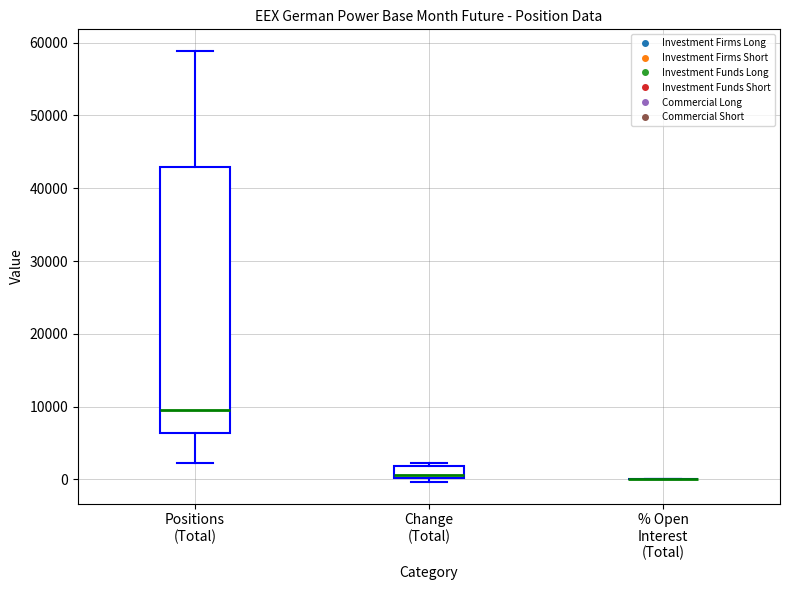

Reading left to right, read every box against the y-axis: the position of its median line, the range the box covers, and the ends of its whiskers. The values are not printed on the chart, so give them approximately, as read against the axis.

Positions (Total): median 10000, box 6000 to 43000, whiskers 2000 to 59000
Change (Total): median 1000, box 0 to 2000, whiskers 0 (just below the box's lower edge) to 2000 (just above the box's upper edge)
% Open Interest (Total): box collapsed to a line at 0, whiskers 0 to 0